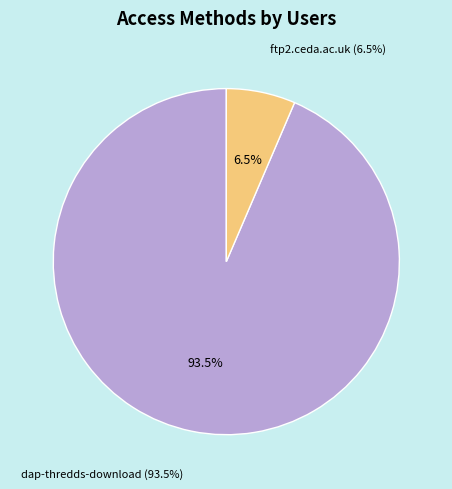

To the nearest percent, what is the average slice percentage?

50%